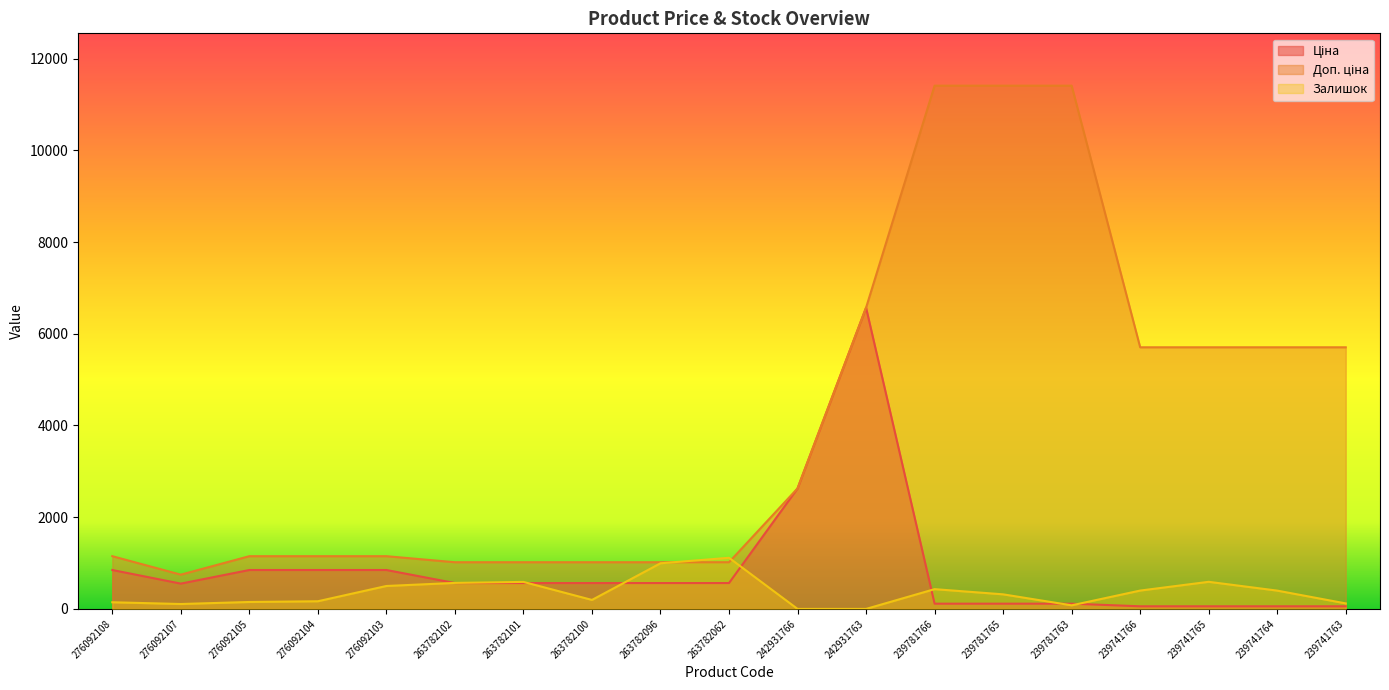

The Ціна series shows 114.1 at 239781763. True or false?

True